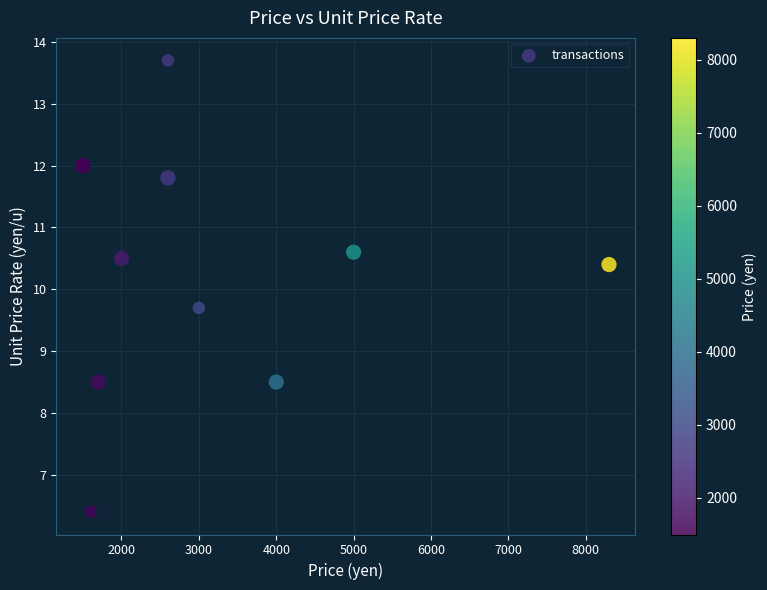

What Y value in the scatter plot is closest to 10?

9.7